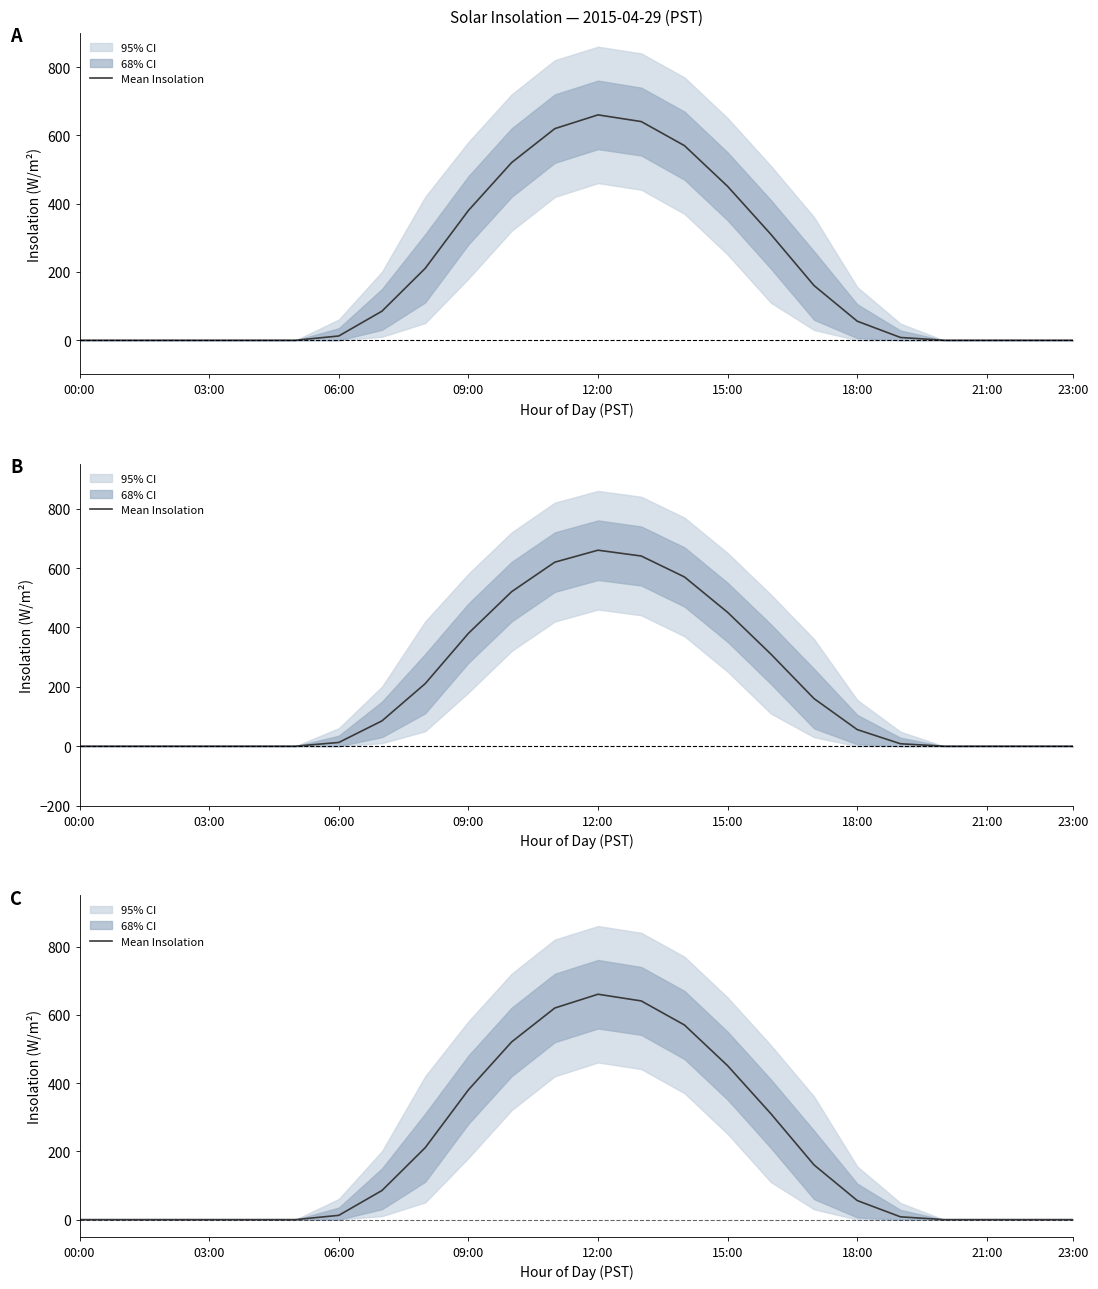

What is the sum of the values at 19 and 22?

8.1